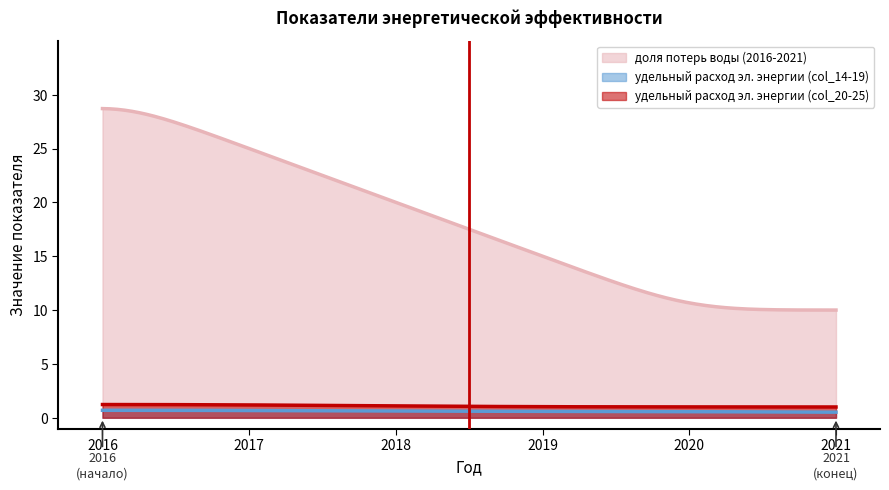

What is the difference between the maximum and minimum values in the удельный расход эл. энергии (col_14-19) series?

0.2